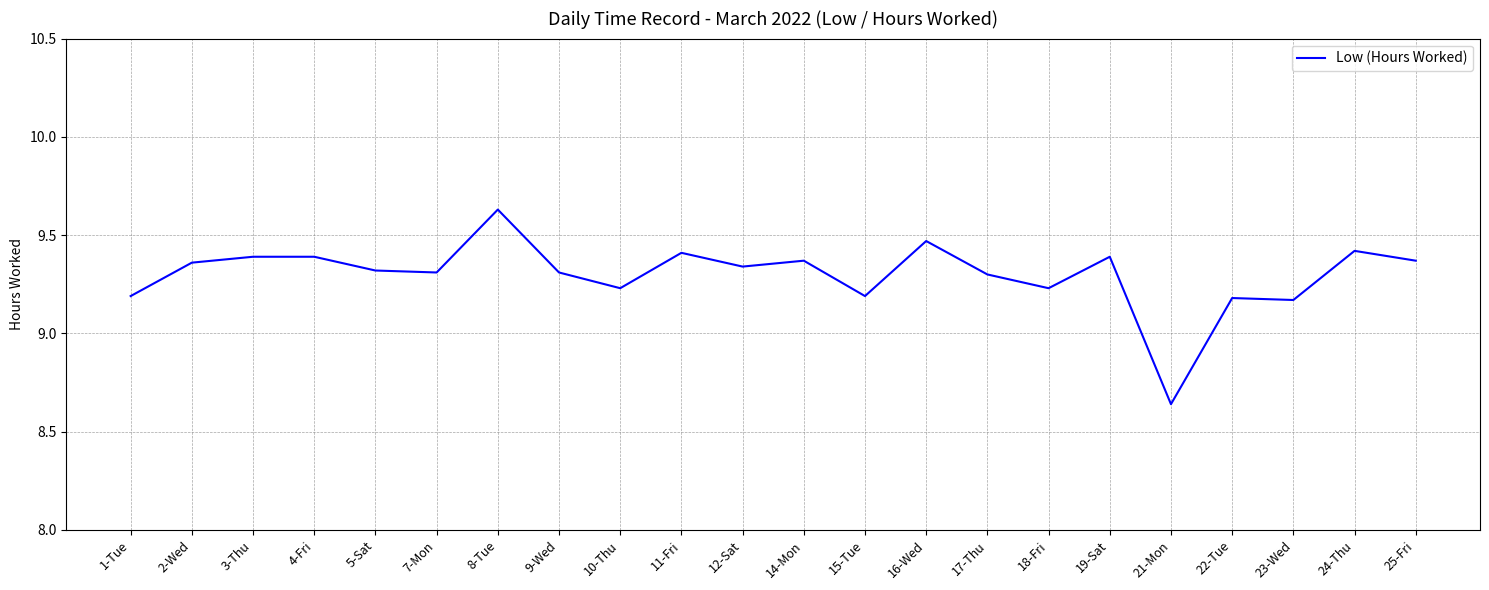

Which label corresponds to the smallest value in the chart?

21-Mon